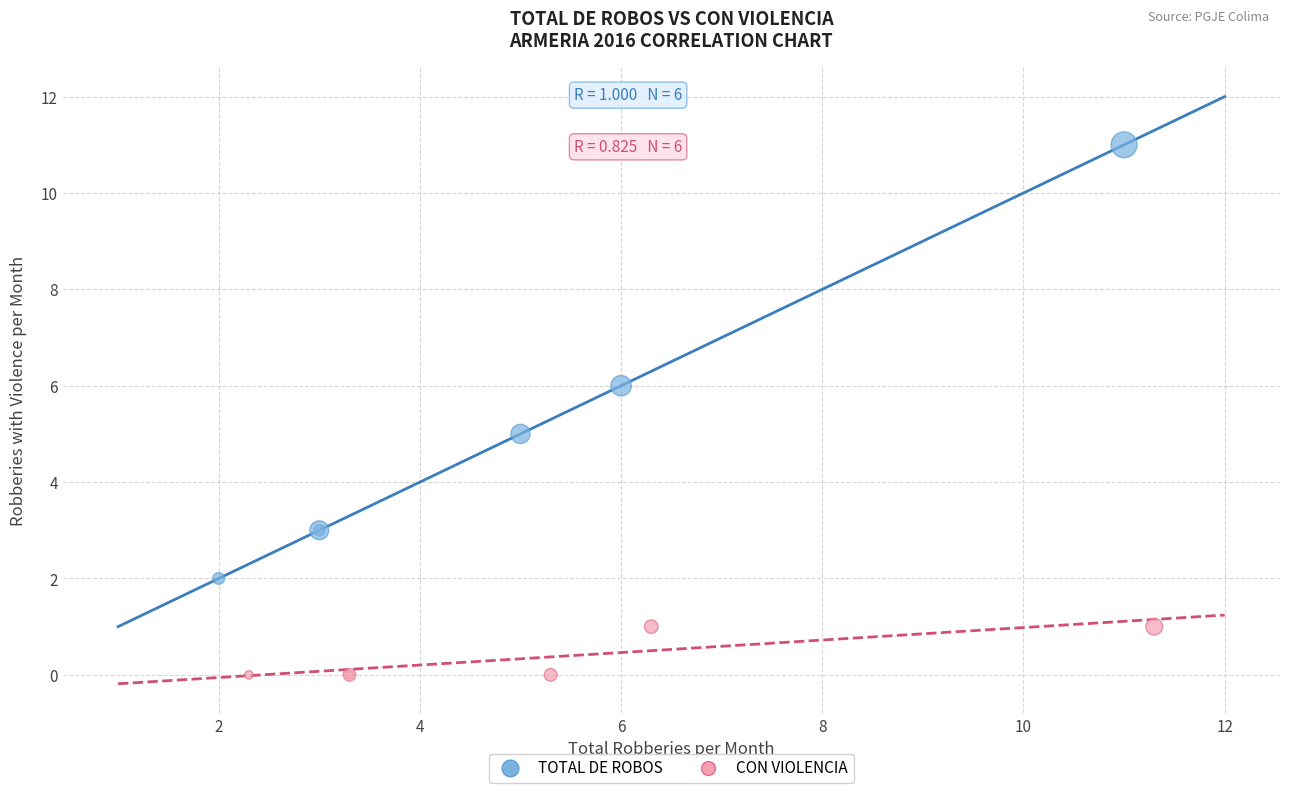

What are all the series names shown in the legend?

TOTAL DE ROBOS, CON VIOLENCIA